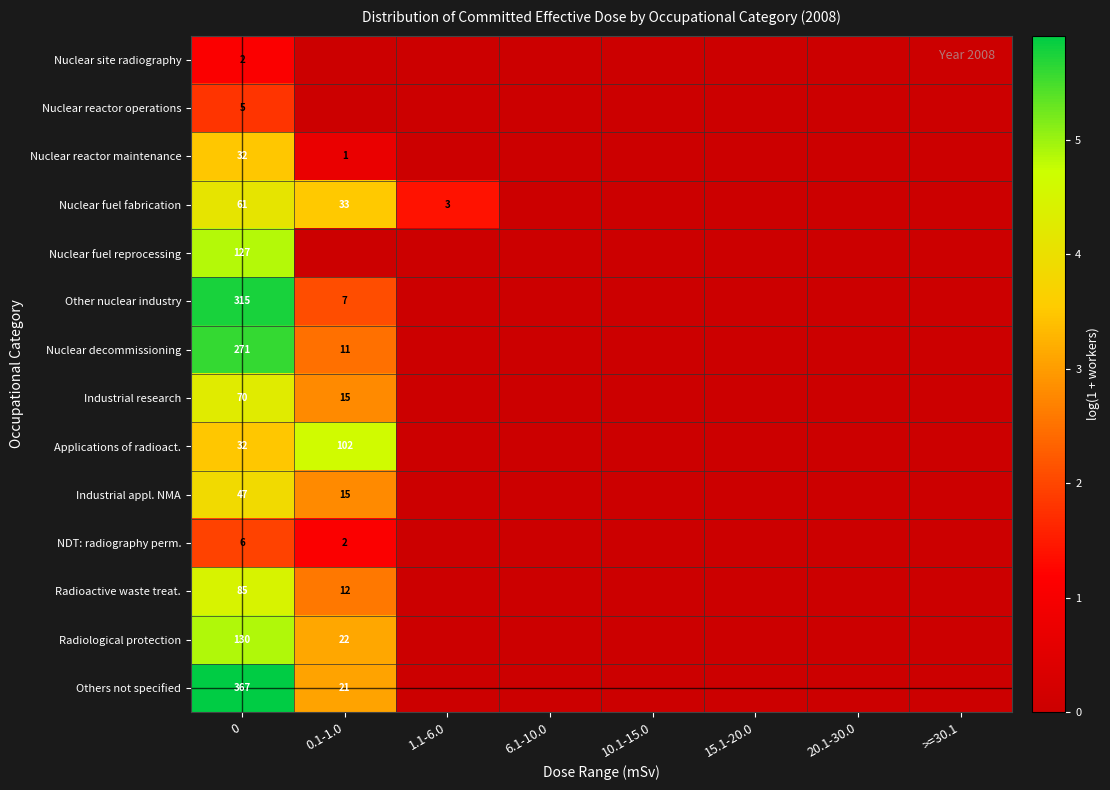

Which label corresponds to the smallest value in the chart?

0.1-1.0